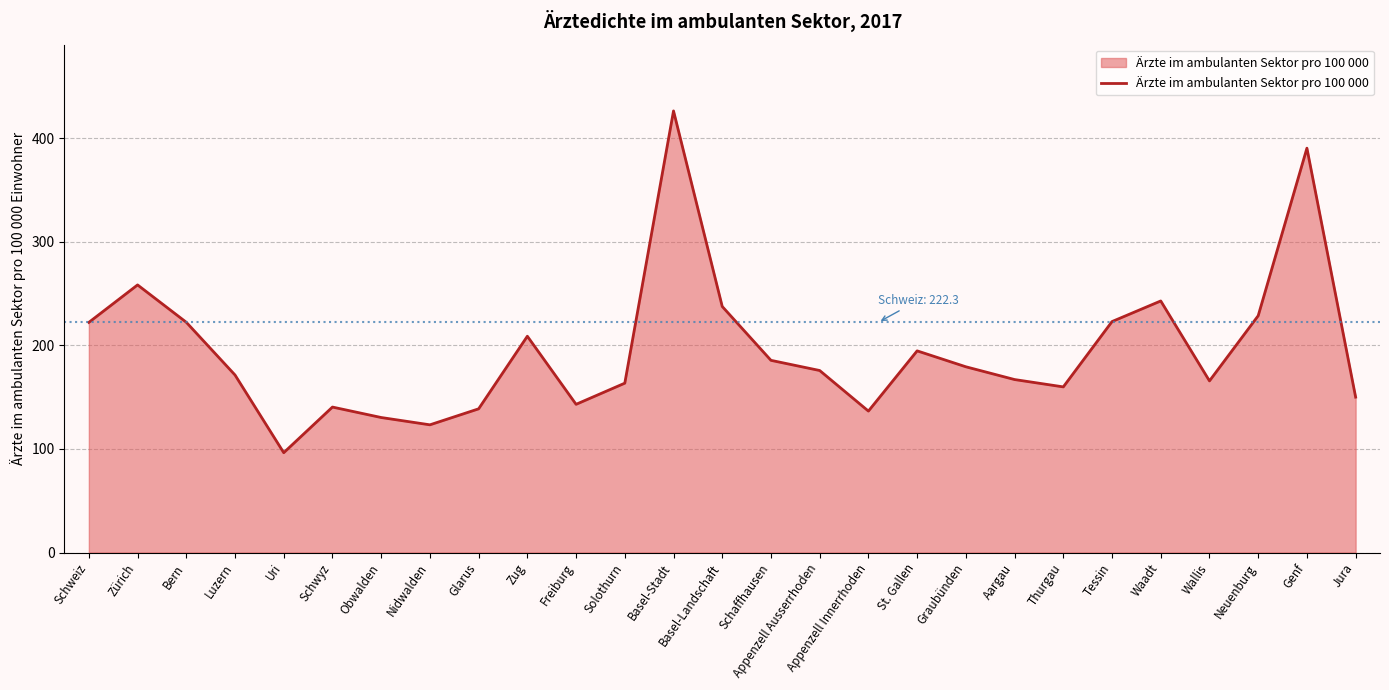

How many categories are shown in the chart?

27